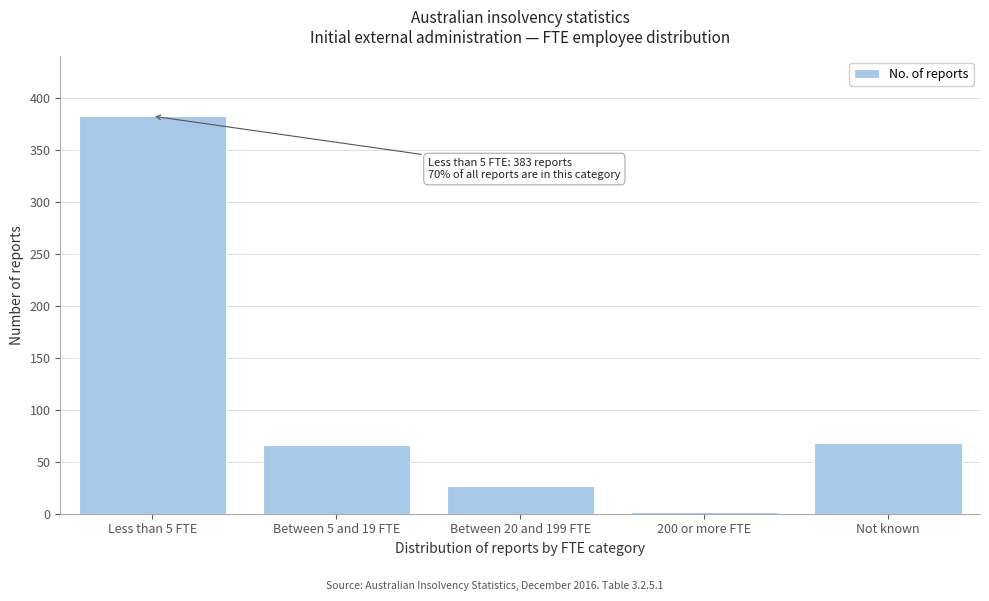

Reading right to left, what are all the values shown in this chart?

68	2	27	66	383